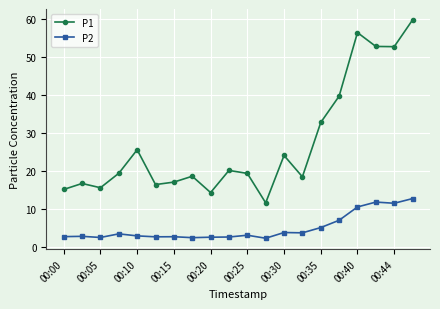

What is the difference between the maximum and minimum values in the P1 series?

48.1